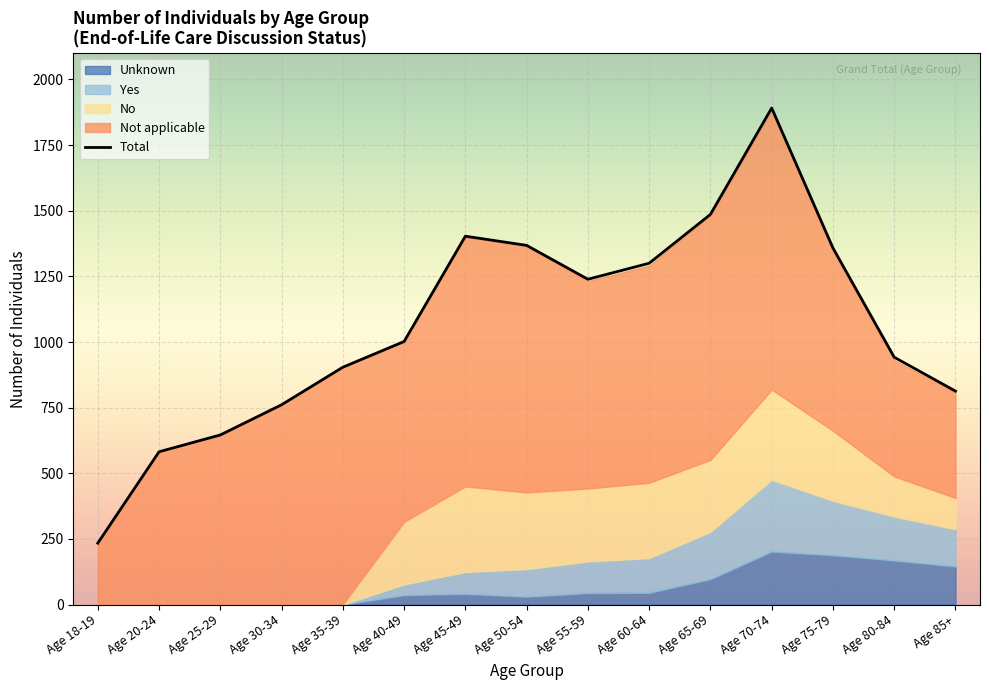

True or false: the data shows 2608 at Age 65-69.

False